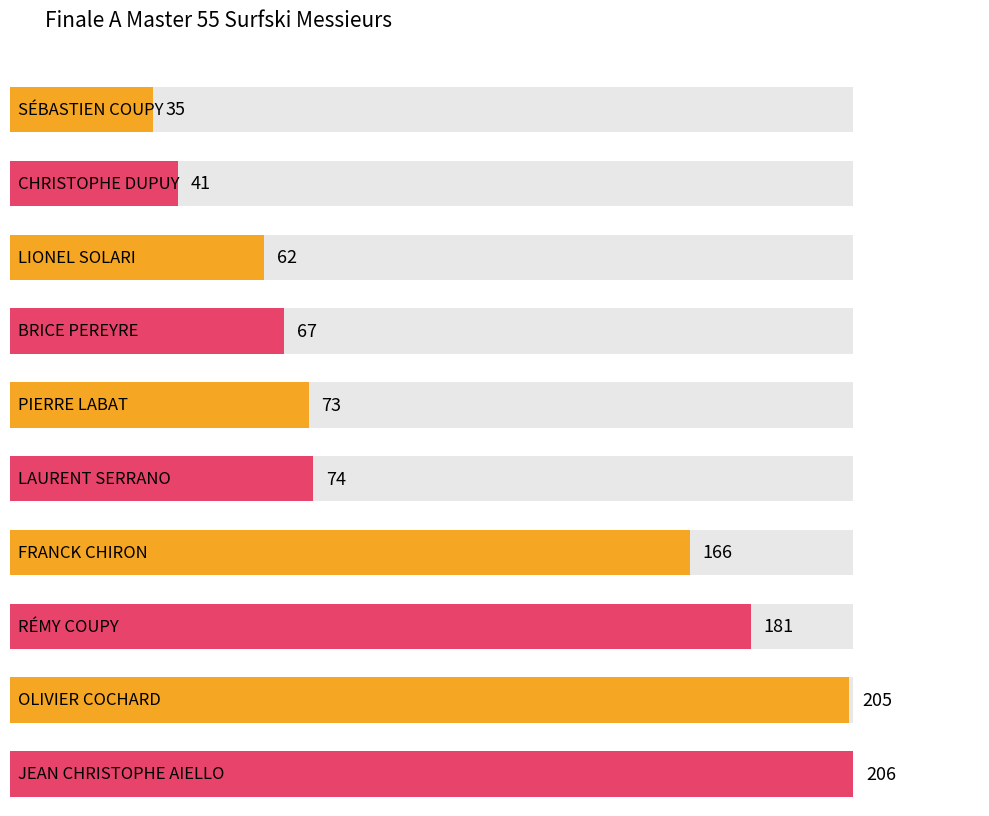

What is the sum of the values at SÉBASTIEN COUPY and RÉMY COUPY?

216